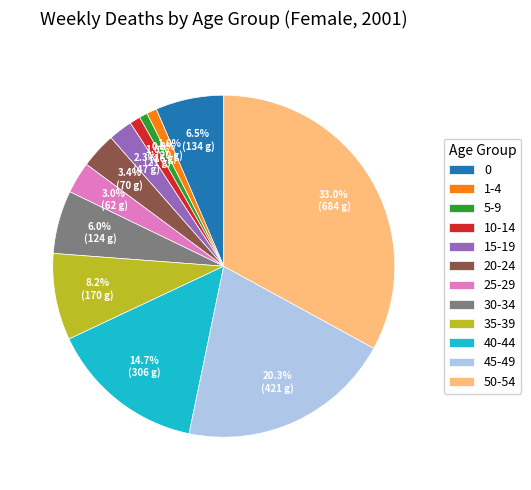

What is the ratio of the value at 1-4 to the value at 25-29?

0.3